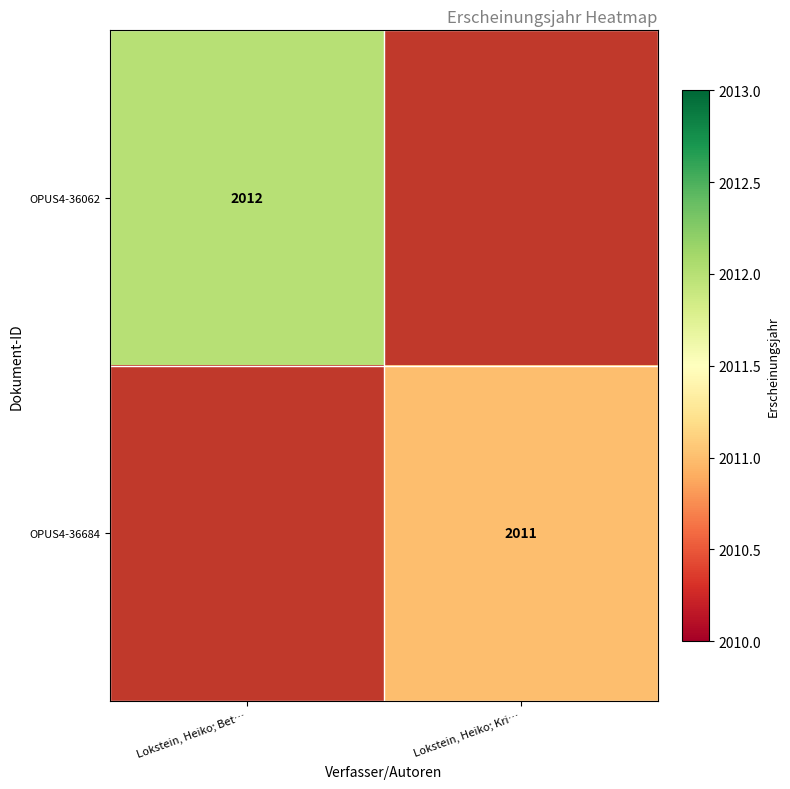

Is it true that OPUS4-36062 equals 2012 at Lokstein, Heiko; Bet…?

True